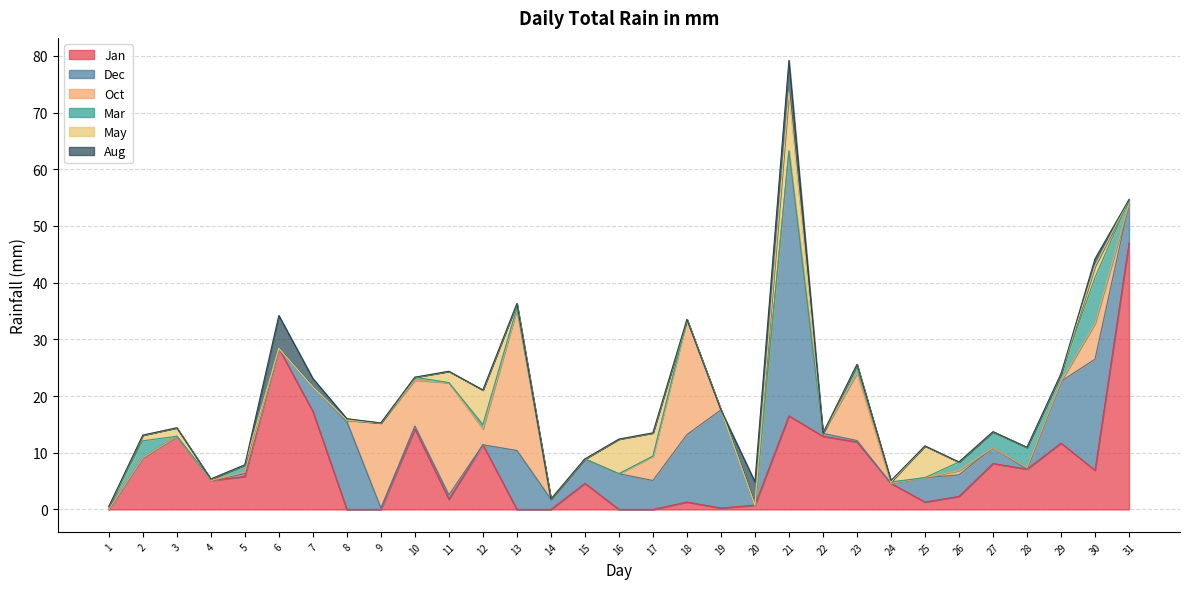

How many series are shown in this chart?

6